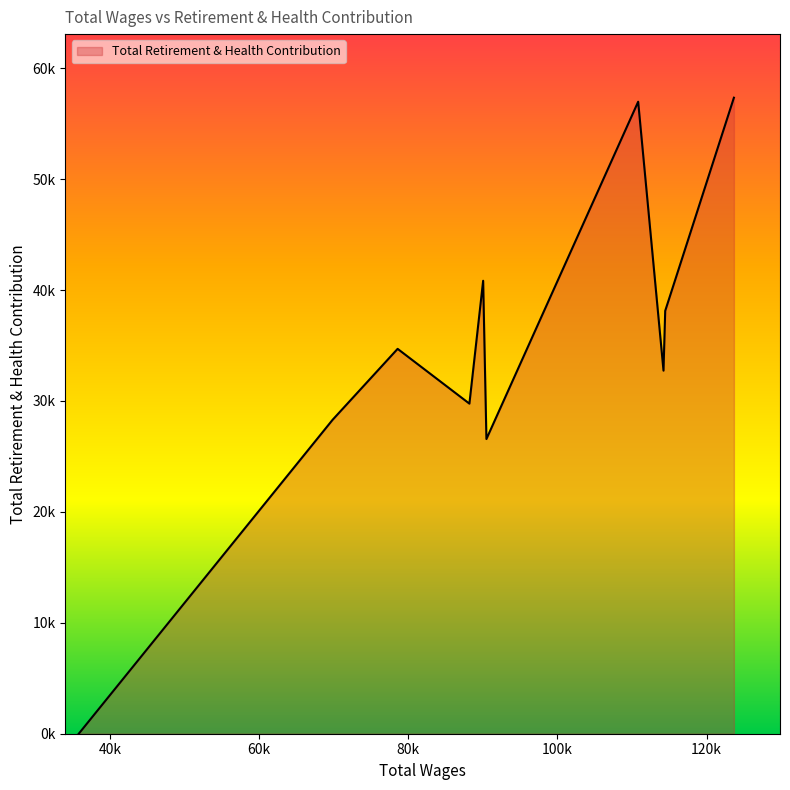

True or false: there are more than 0 points higher than both neighbors.

True